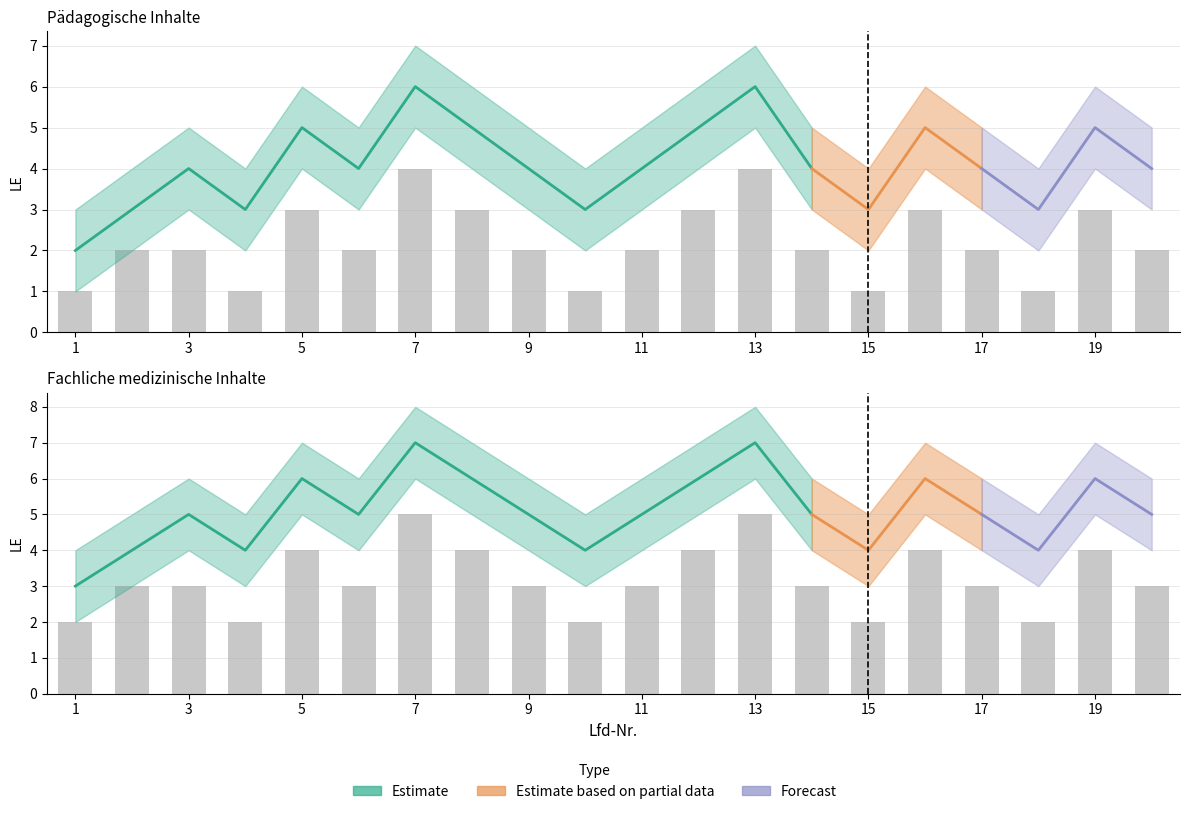

How many values in the Fachliche medizinische Inhalte - LE series are below 5?

6